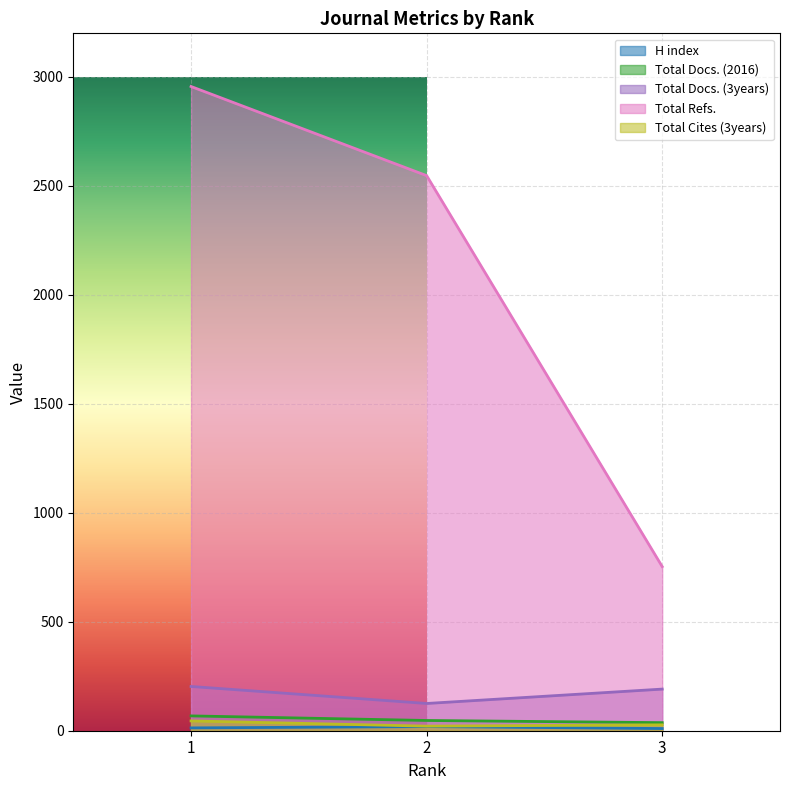

What is the greatest value displayed?

2956